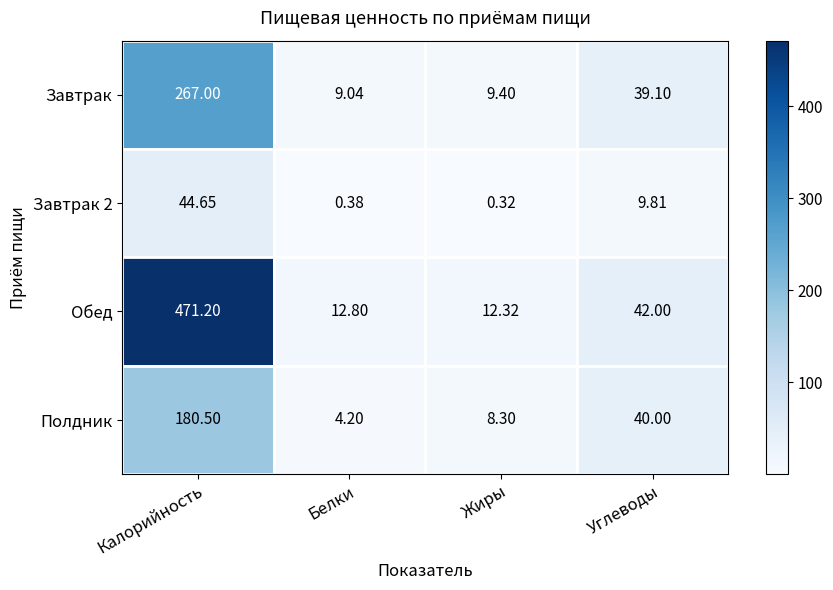

At which label is Обед closest to 241?

Углеводы